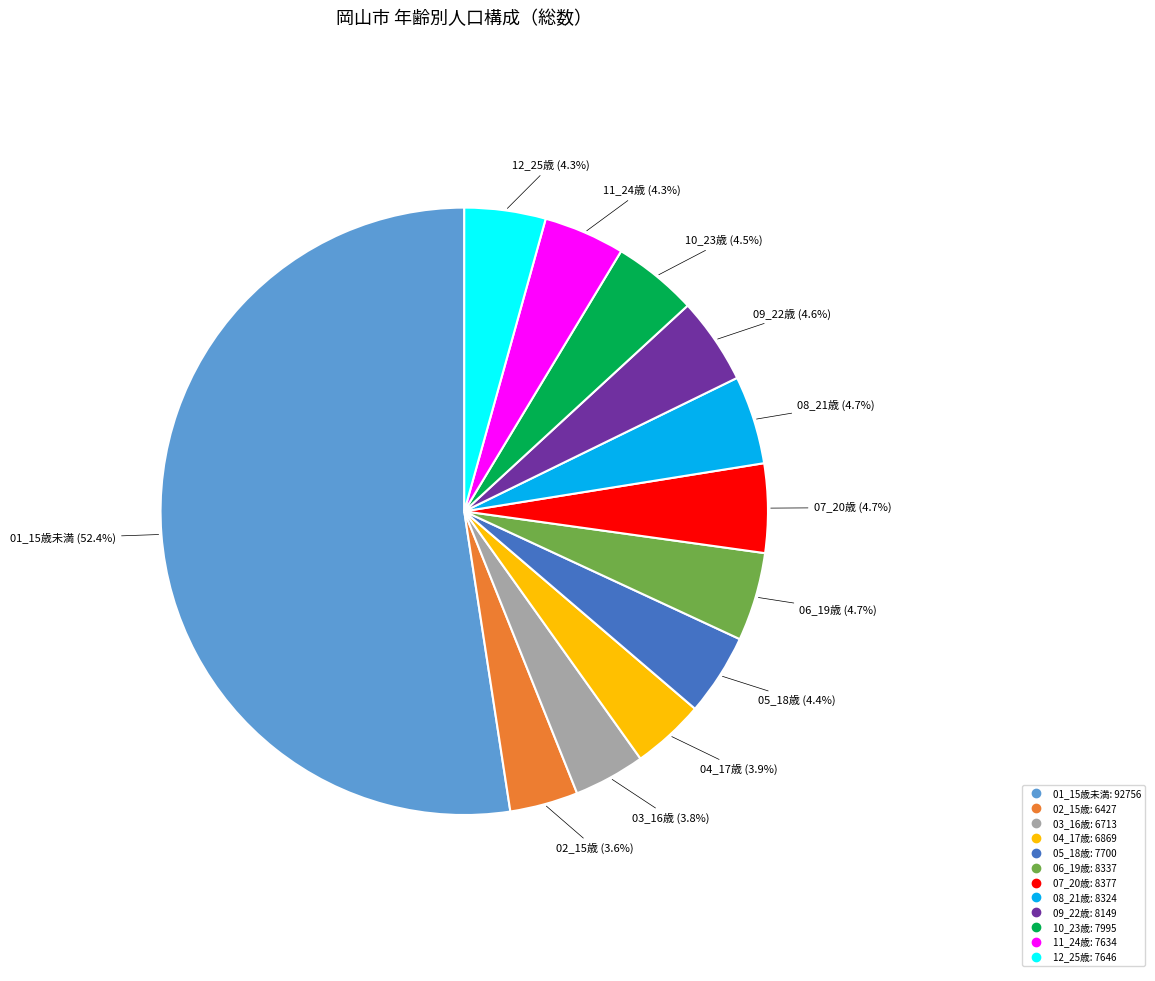

Which slice is the largest?

01_15歳未満